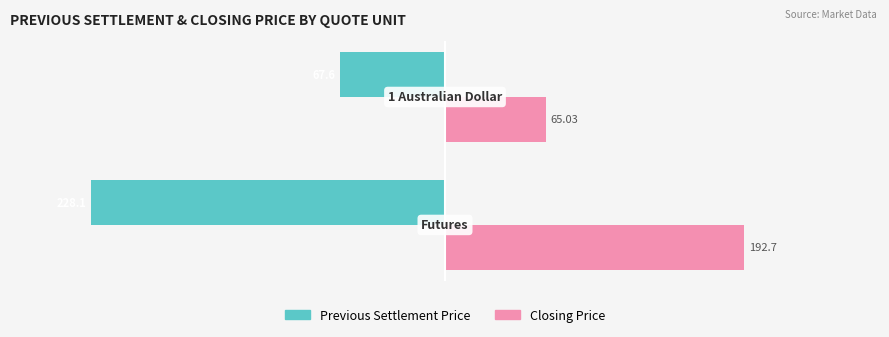

Which series has the largest total across all categories?

Closing Price